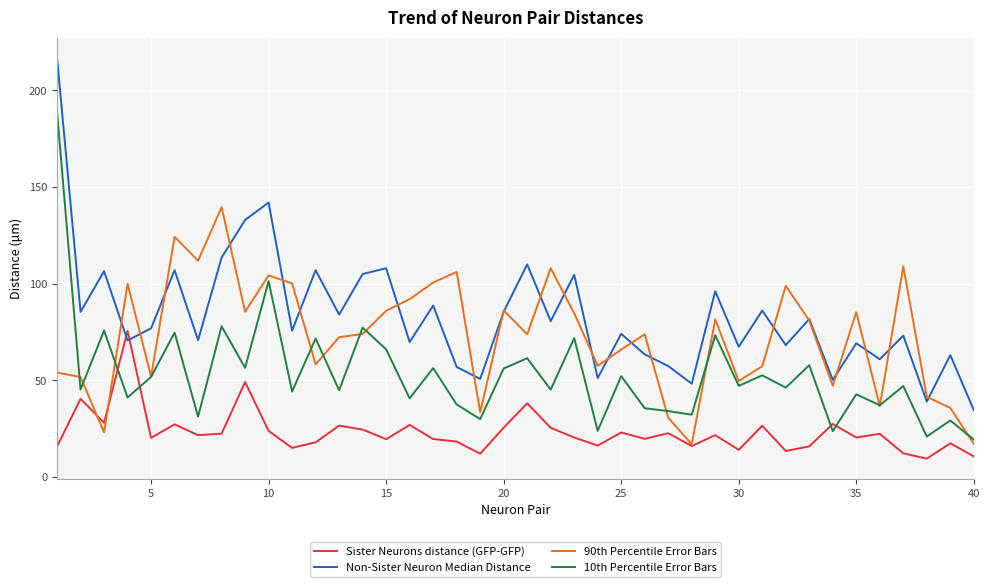

Rank the series by their maximum value, from lowest to highest.

Sister Neurons distance (GFP-GFP), 90th Percentile Error Bars, 10th Percentile Error Bars, Non-Sister Neuron Median Distance